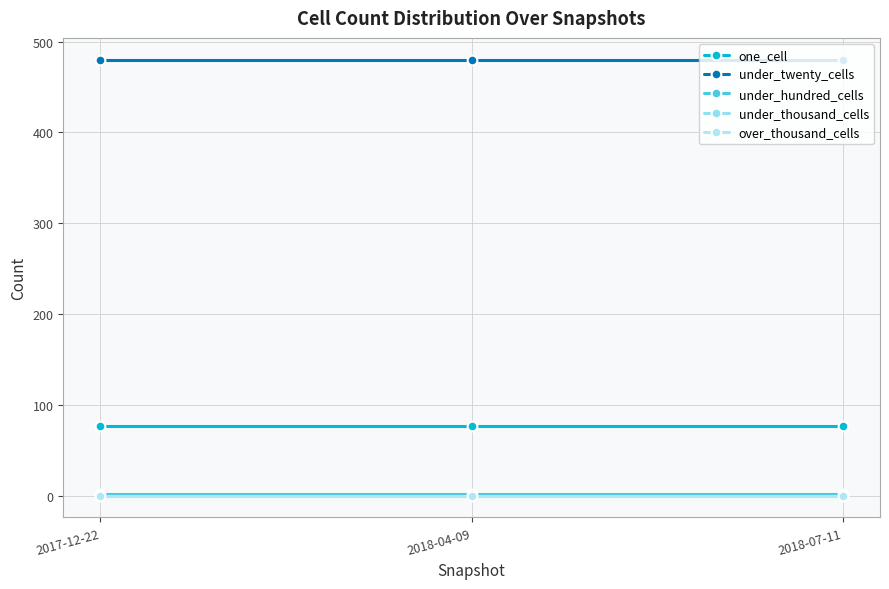

Is this an area chart (filled region under the line)?

No